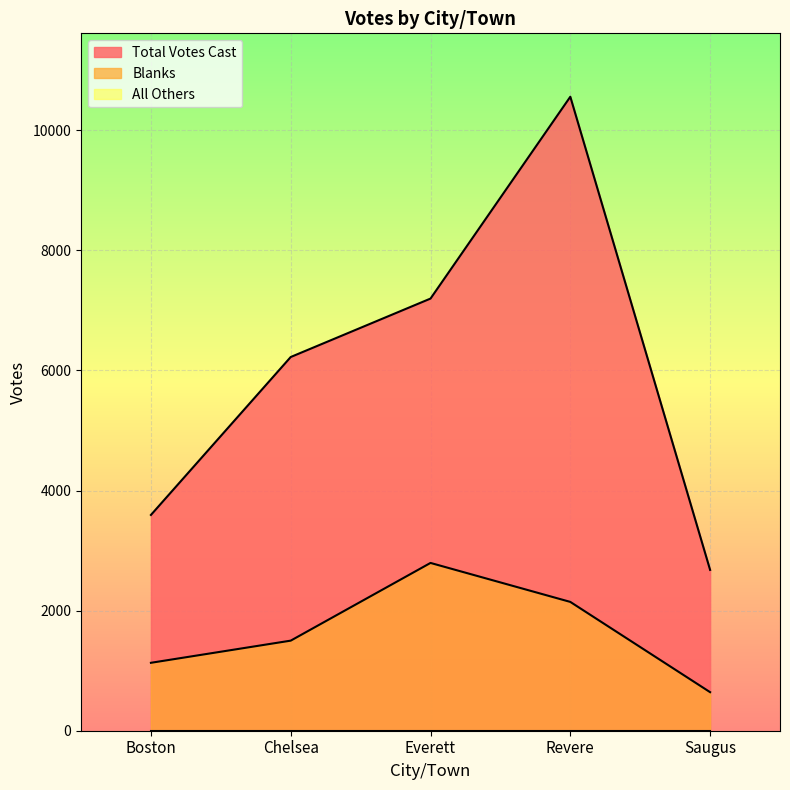

Reading left to right, list all the values displayed in this chart.

Blanks: Boston=1131	Chelsea=1500	Everett=2794	Revere=2145	Saugus=642
Total Votes Cast: Boston=3593	Chelsea=6223	Everett=7196	Revere=10557	Saugus=2678